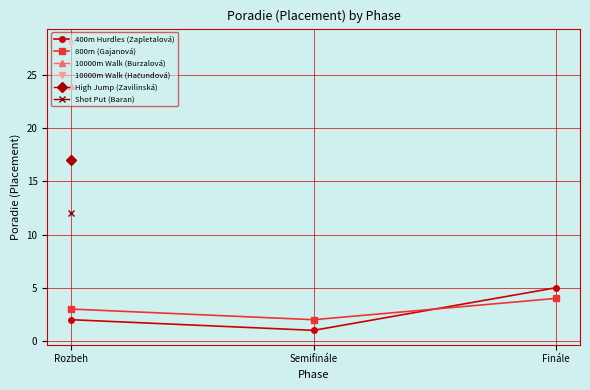

Does the chart display data point markers on the line(s)?

Yes